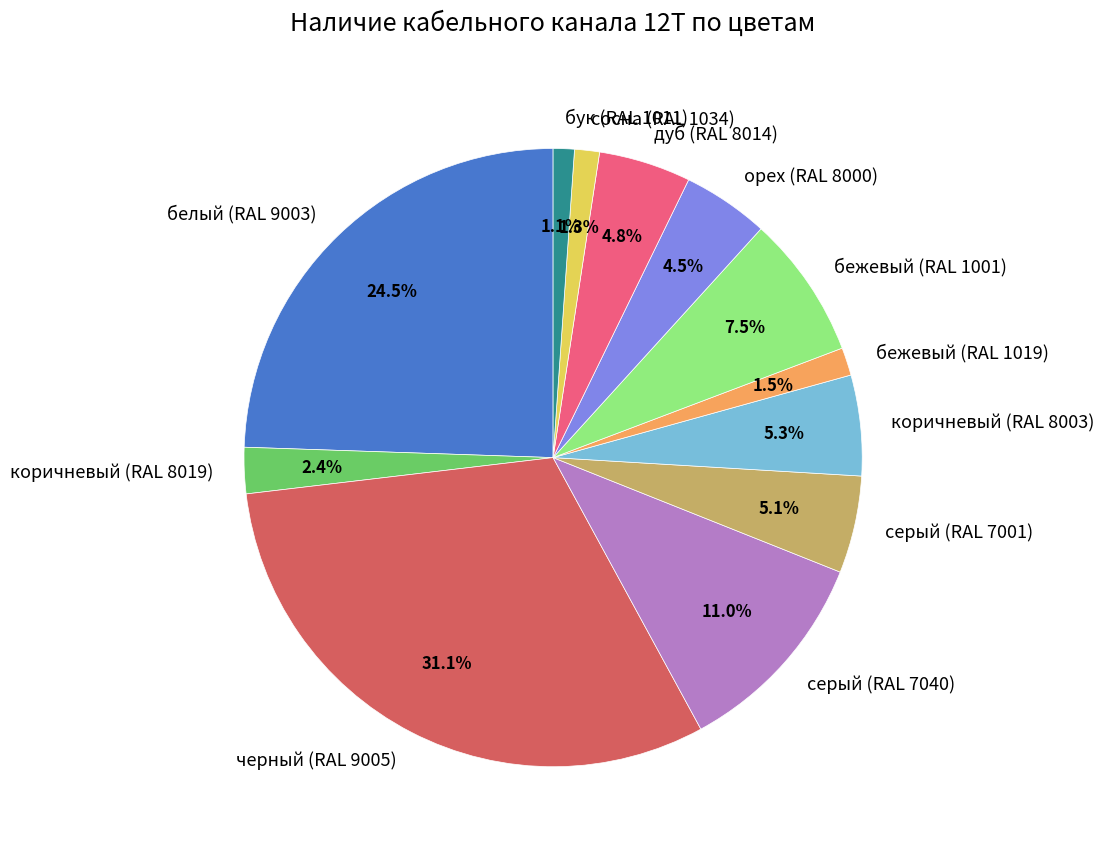

Does any single category account for the majority?

No